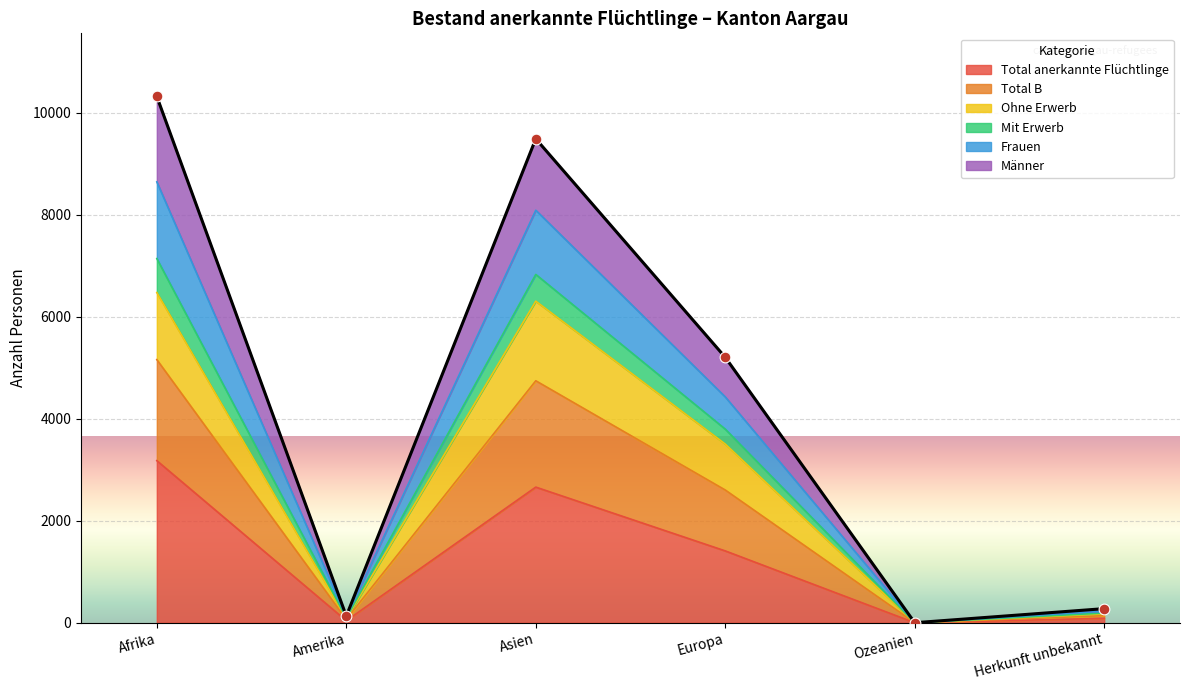

Where is Total anerkannte Flüchtlinge nearest to the value 1589?

Europa